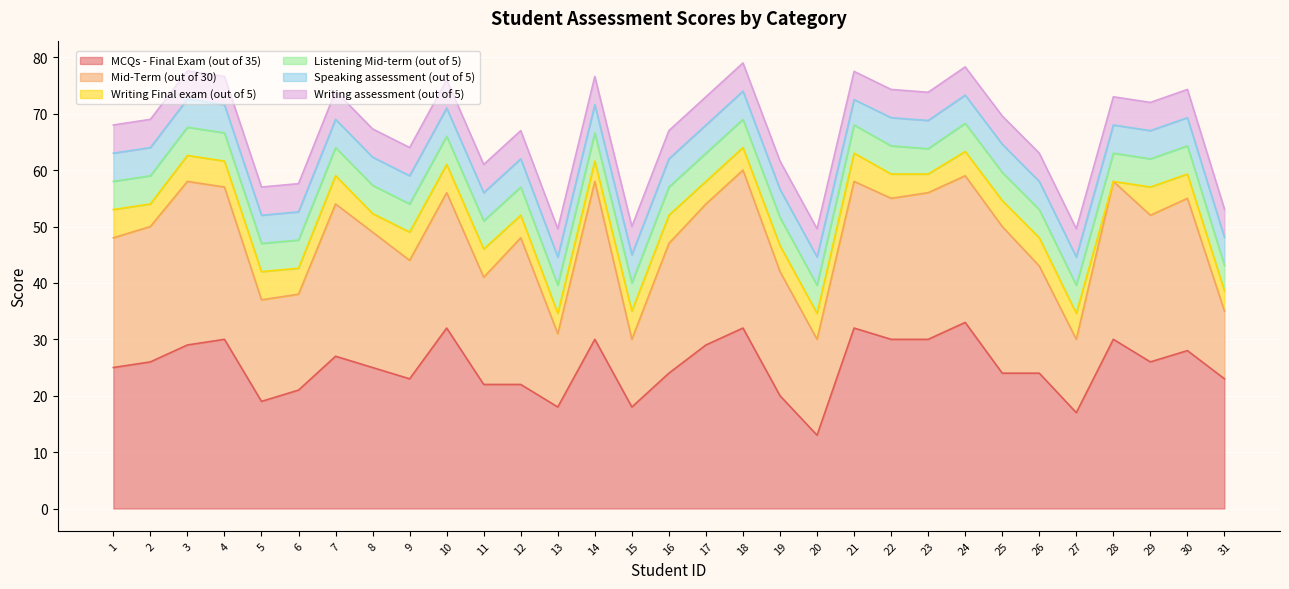

The value of Writing Final exam (out of 5) at 20 is 2.7. True or false?

False